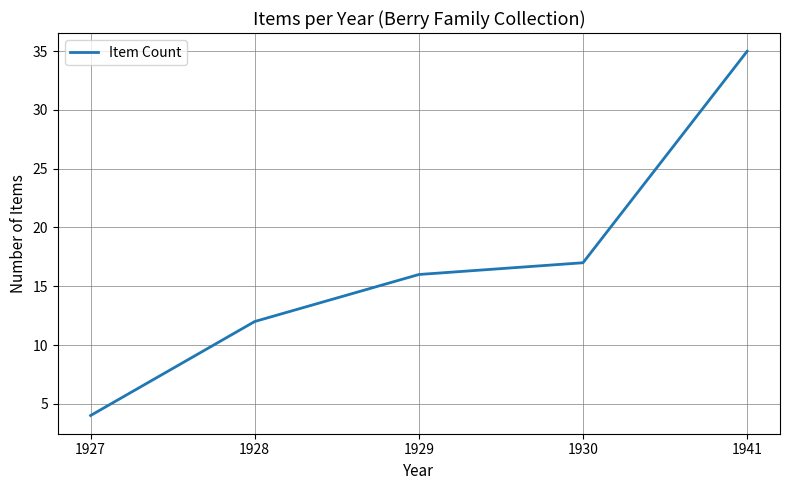

True or false: the data has more than 1 interior local peaks.

False